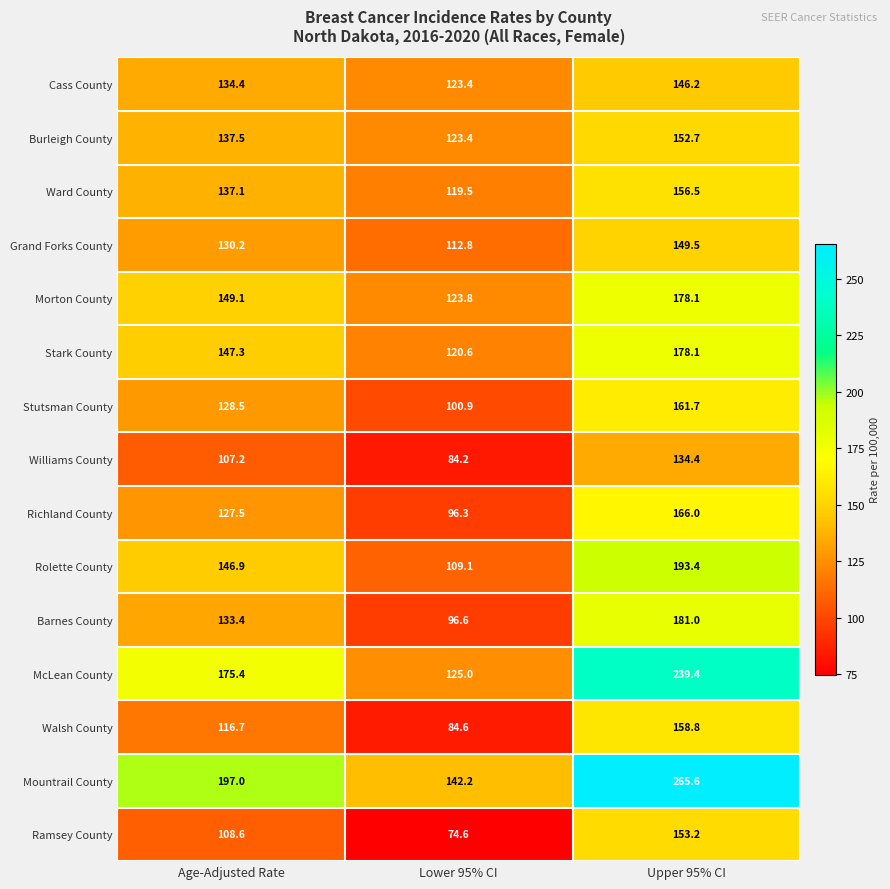

What is the difference between the highest and lowest values at Age-Adjusted Rate?

89.8